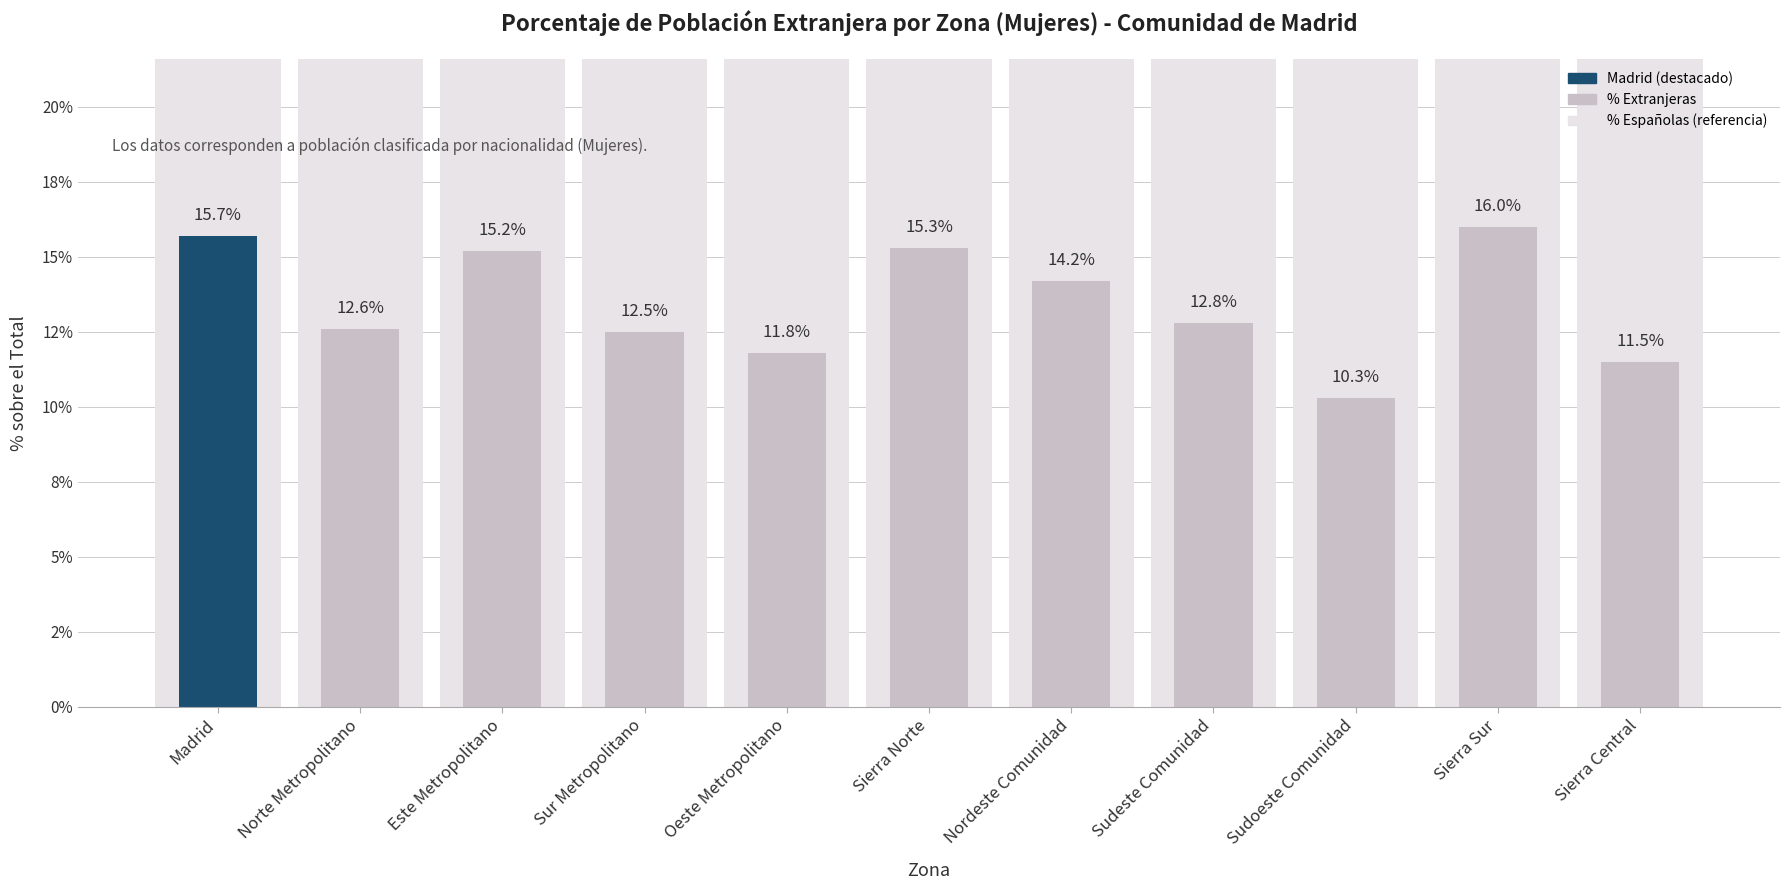

Reading left to right, extract all data points from this chart.

15.7	12.6	15.2	12.5	11.8	15.3	14.2	12.8	10.3	16.0	11.5